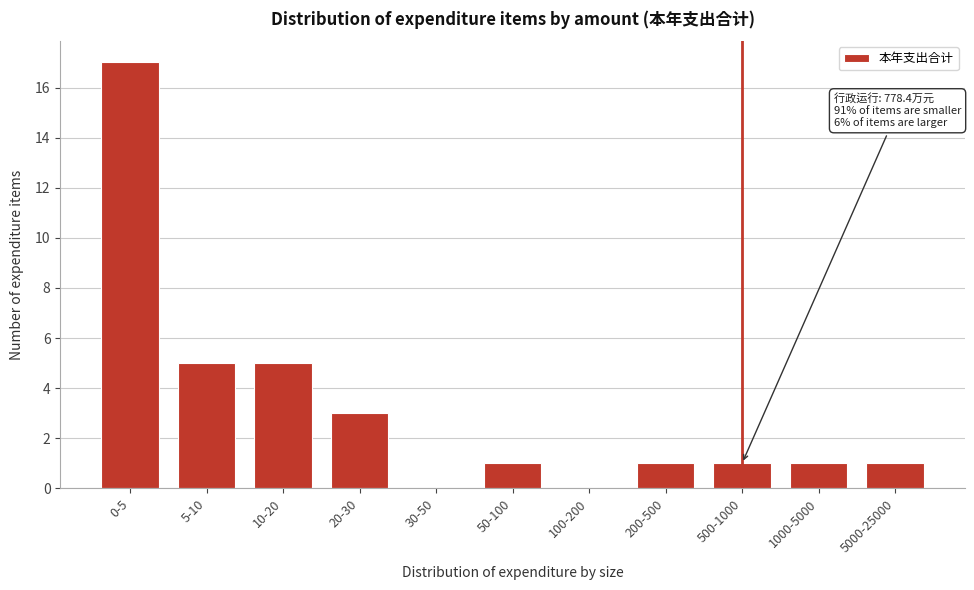

Reading left to right, what are all the values shown in this chart?

0-5=17	5-10=5	10-20=5	20-30=3	30-50=0	50-100=1	100-200=0	200-500=1	500-1000=1	1000-5000=1	5000-25000=1